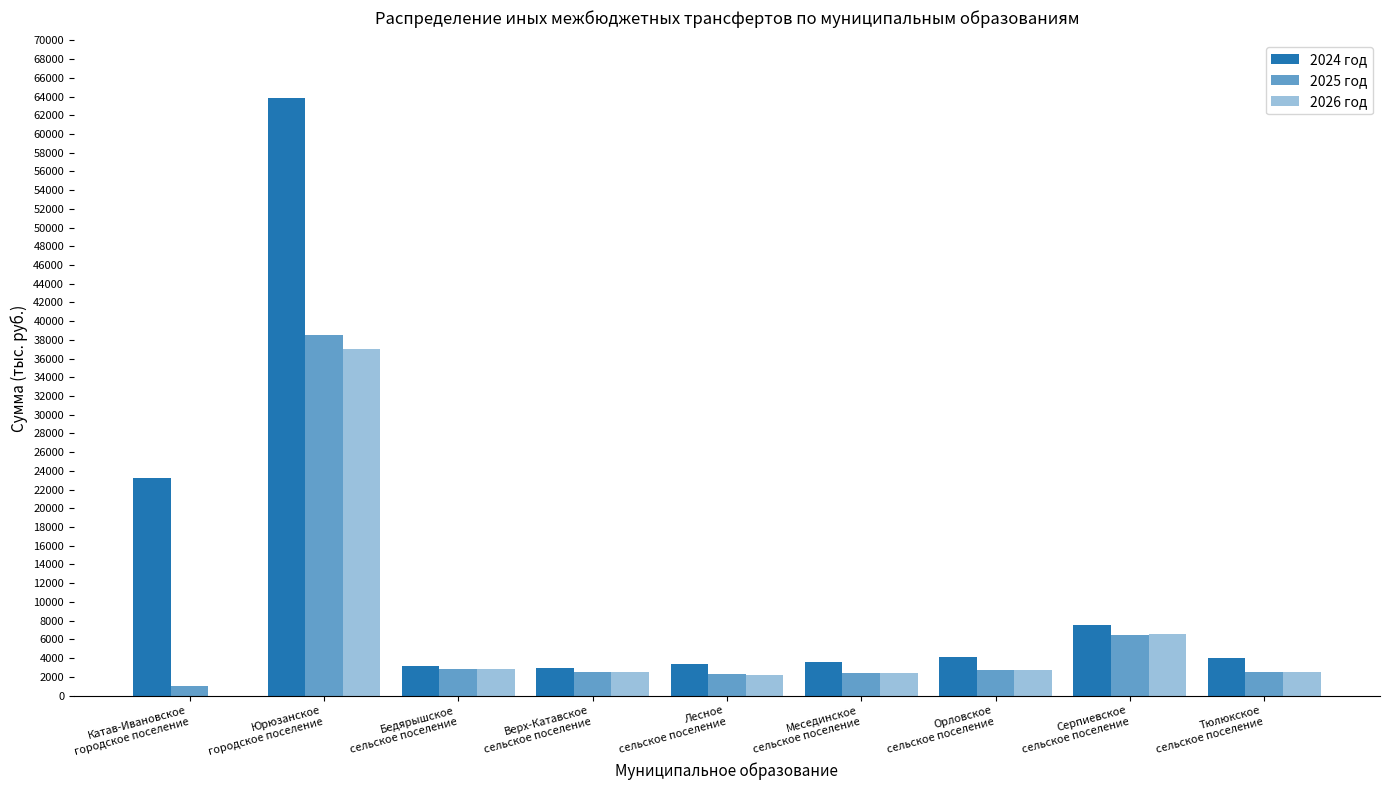

How many series are shown in this chart?

3